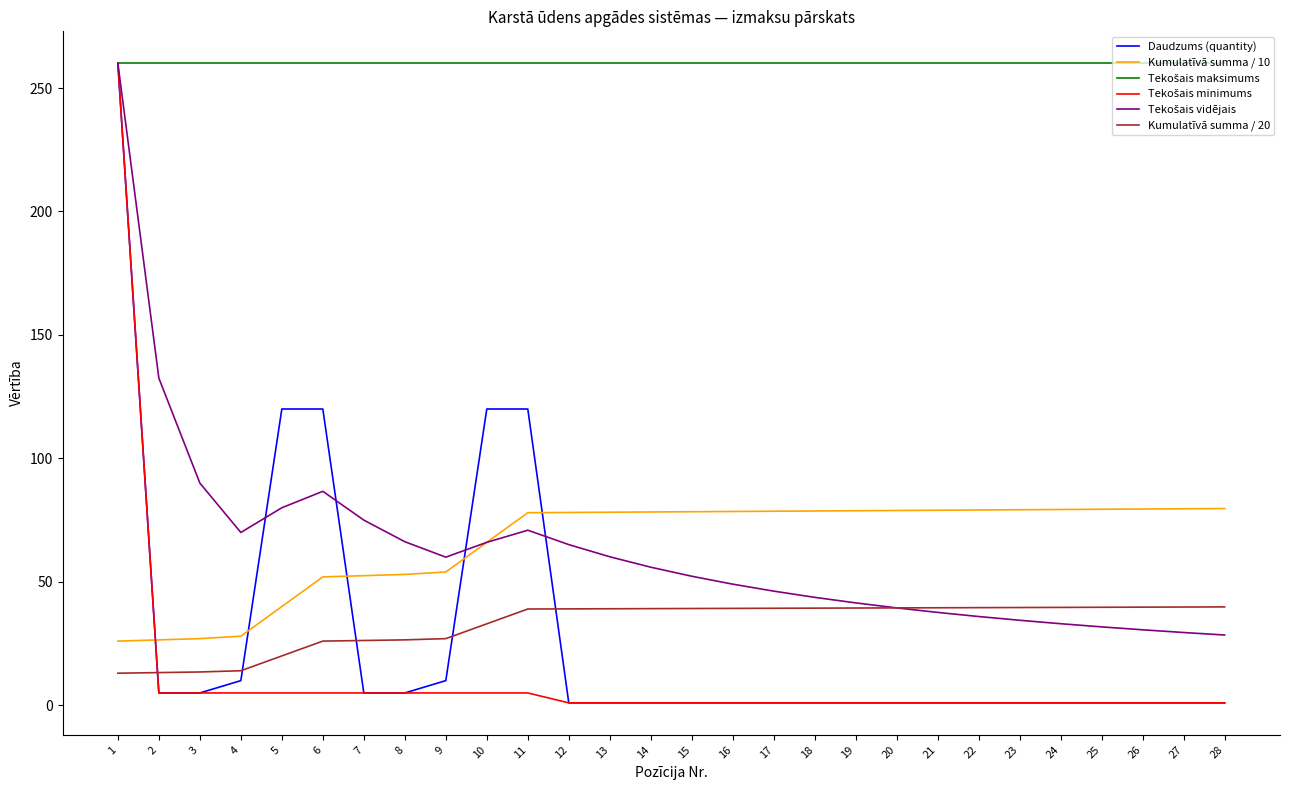

The Daudzums (quantity) series shows 1.0 at 19. True or false?

True